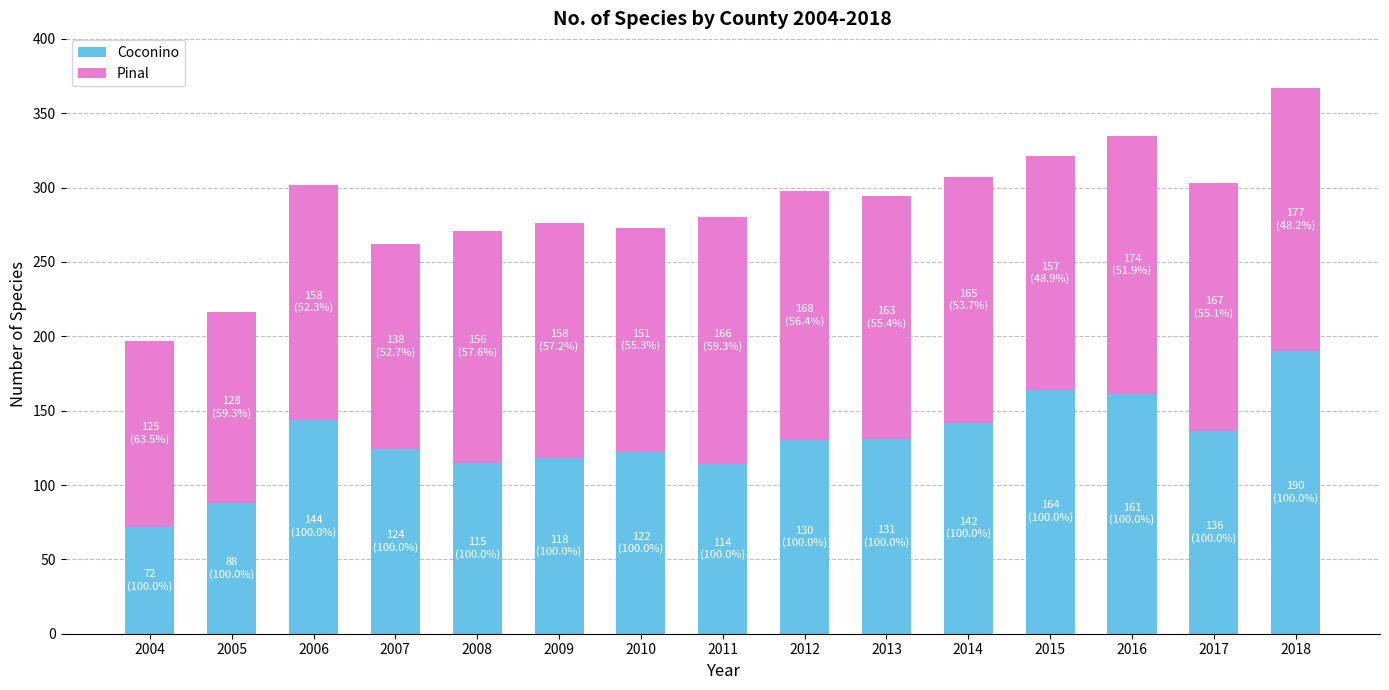

What is the average value of the Coconino series?

130